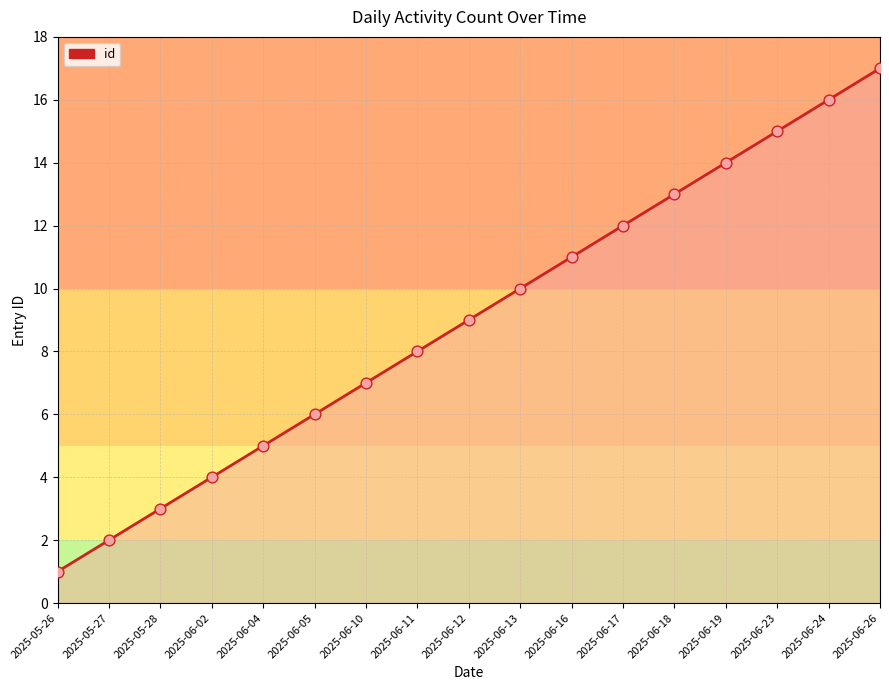

Which has a higher value, 2025-06-23 or 2025-05-26?

2025-06-23